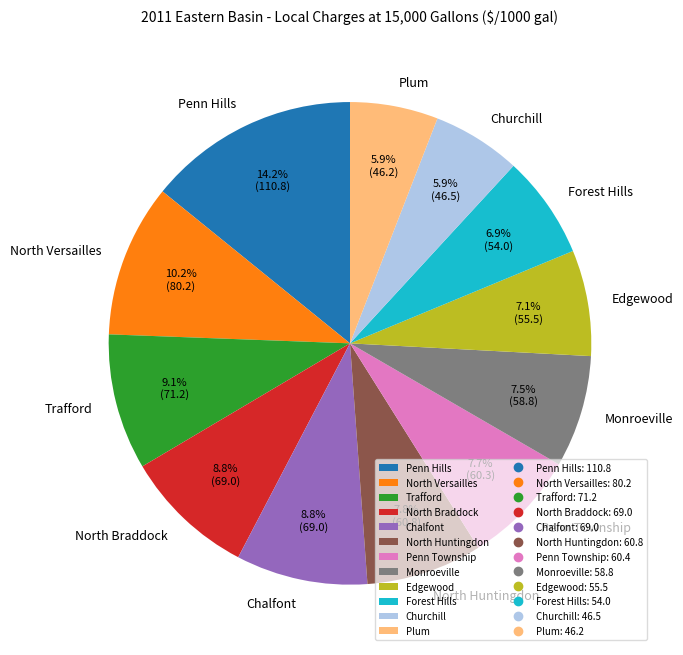

Is the sum of Chalfont and Monroeville greater than half?

No